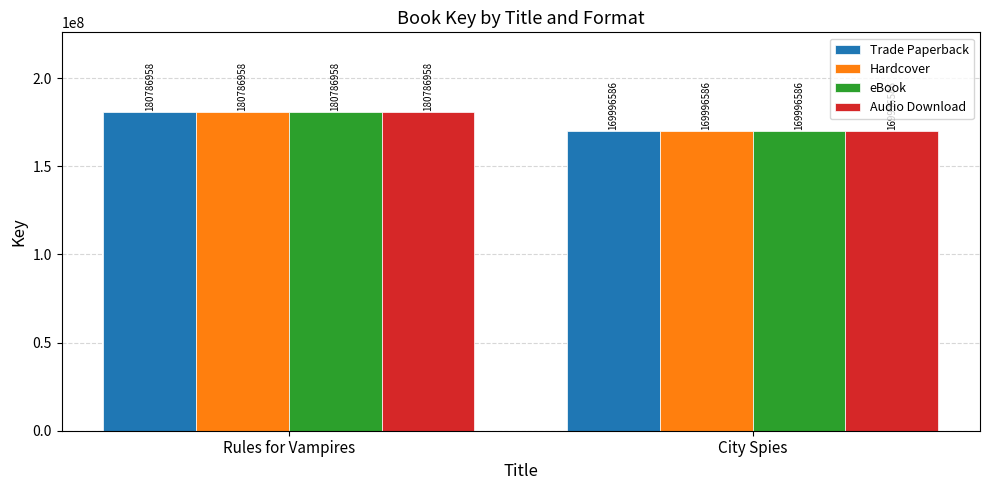

Is it true that Trade Paperback equals 169996586 at City Spies?

True